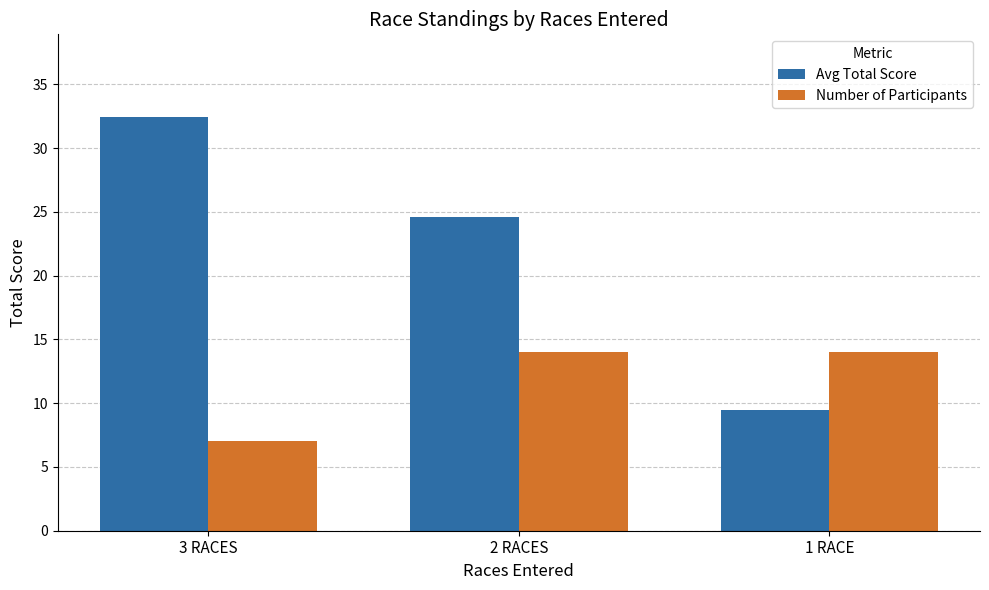

What is the difference between the maximum and minimum values in the Number of Participants series?

7.0